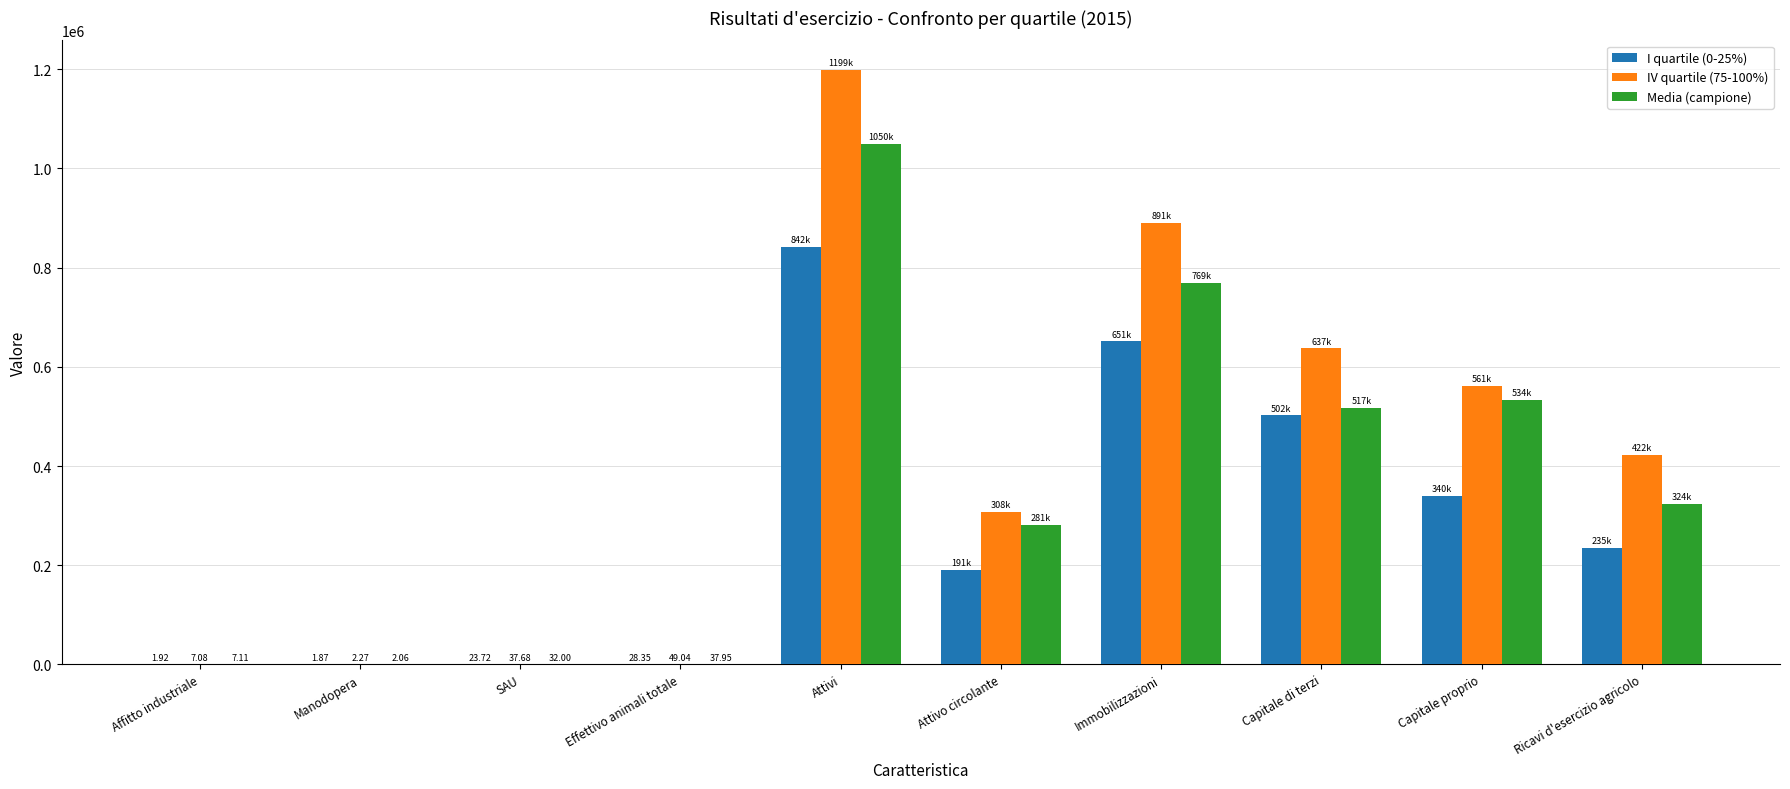

Is the value of I quartile (0-25%) at Manodopera greater than the value of IV quartile (75-100%) at Capitale di terzi?

No